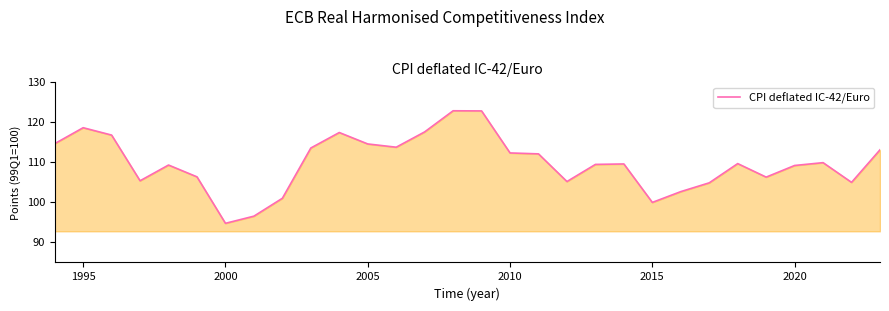

What is the minimum value shown in the chart?

94.8